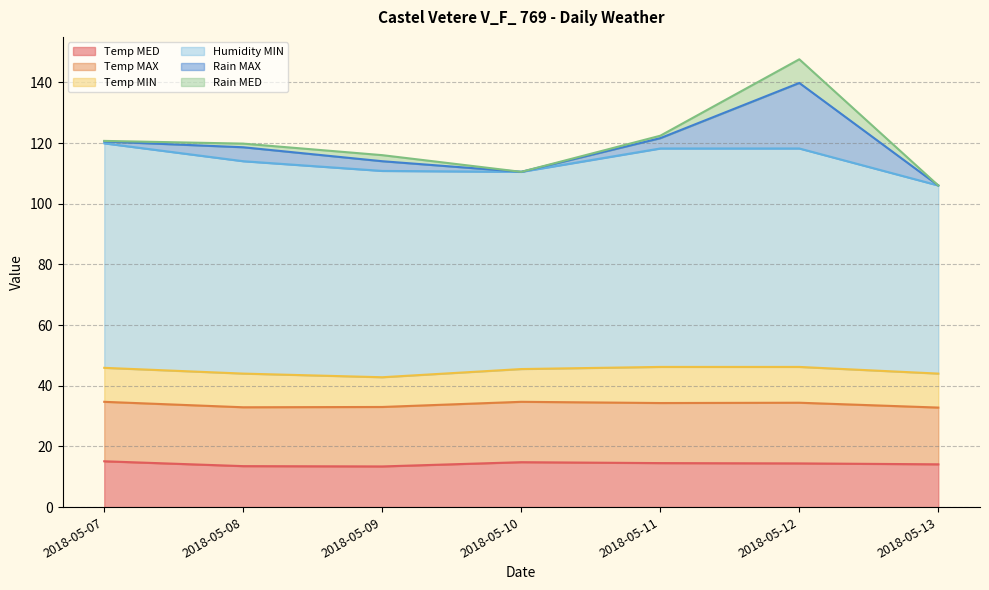

What is the highest value of the Temp MAX series?

20.0